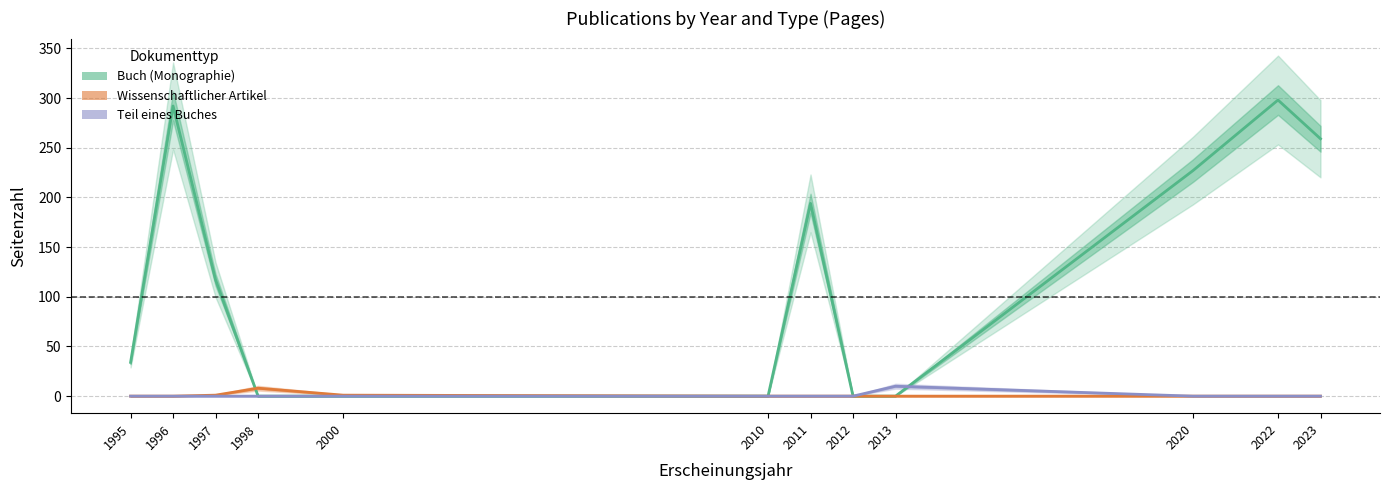

At which category is the sum across all series the highest?

2022